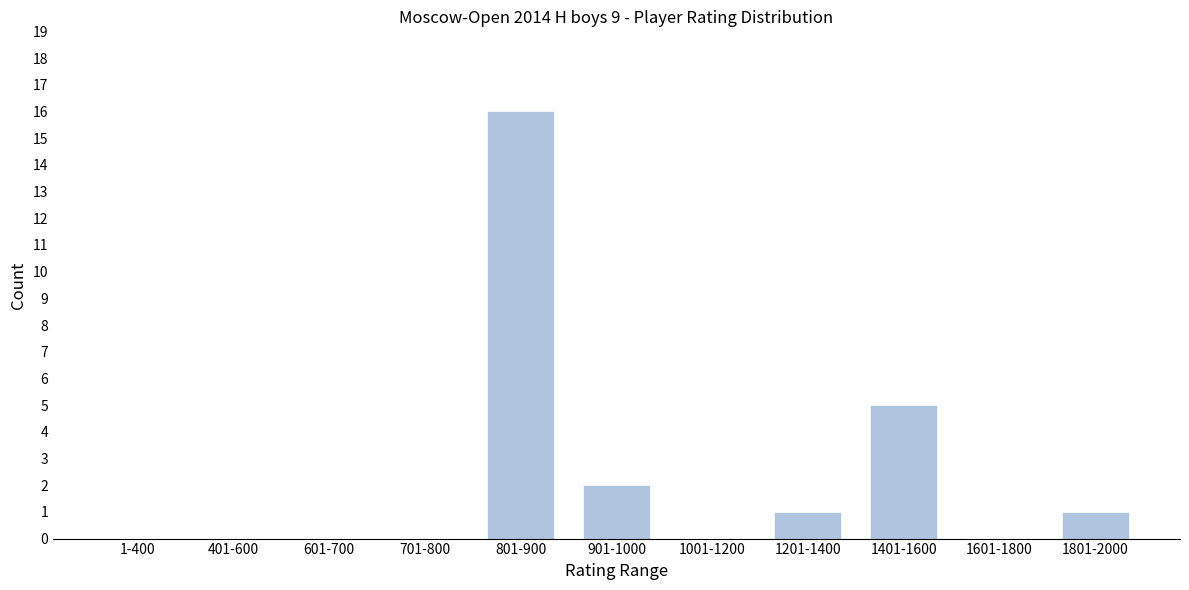

Reading right to left, list all the values displayed in this chart.

1801-2000=1	1601-1800=0	1401-1600=5	1201-1400=1	1001-1200=0	901-1000=2	801-900=16	701-800=0	601-700=0	401-600=0	1-400=0